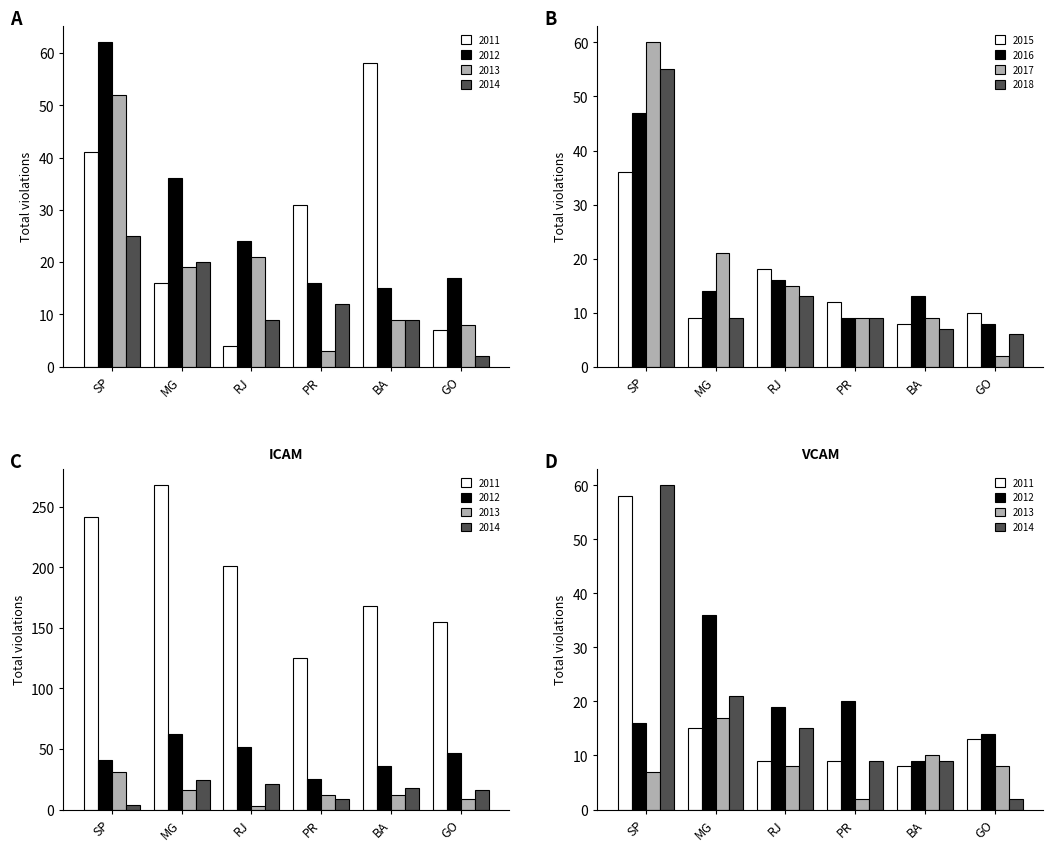

Which series changed the most between MG and BA?

2011